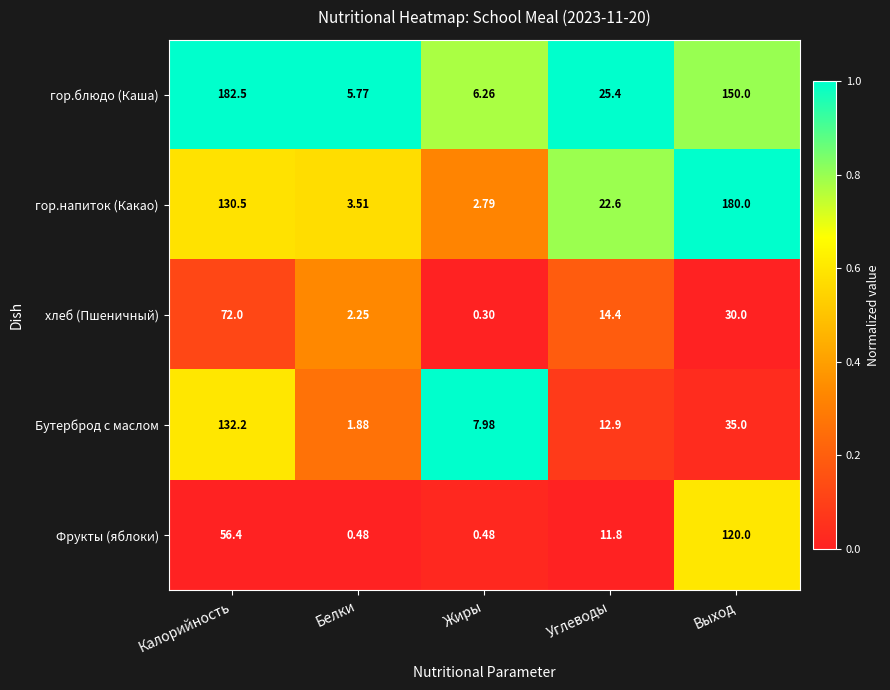

At which label does гор.блюдо (Каша) first exceed 25?

Калорийность